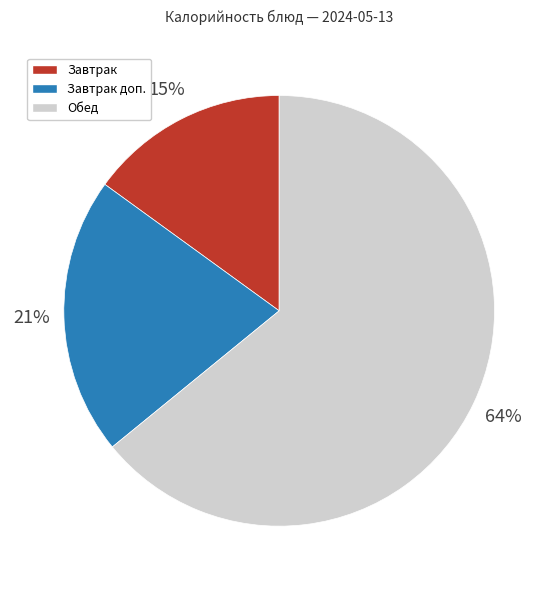

Does any single category account for the majority?

Yes